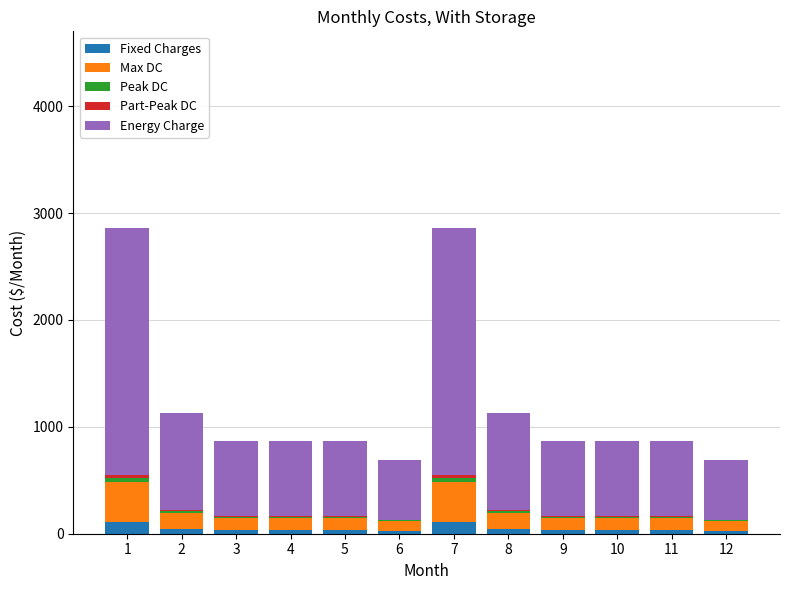

What is the highest value of the Fixed Charges series?

107.7